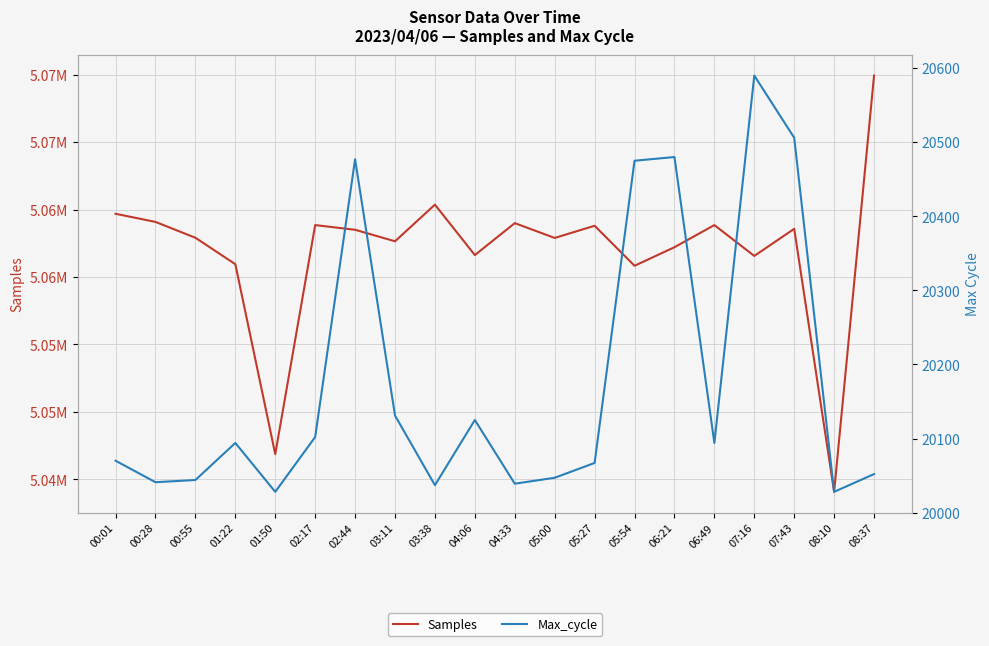

In Samples, how many points are lower than both neighbors (excluding endpoints)?

7